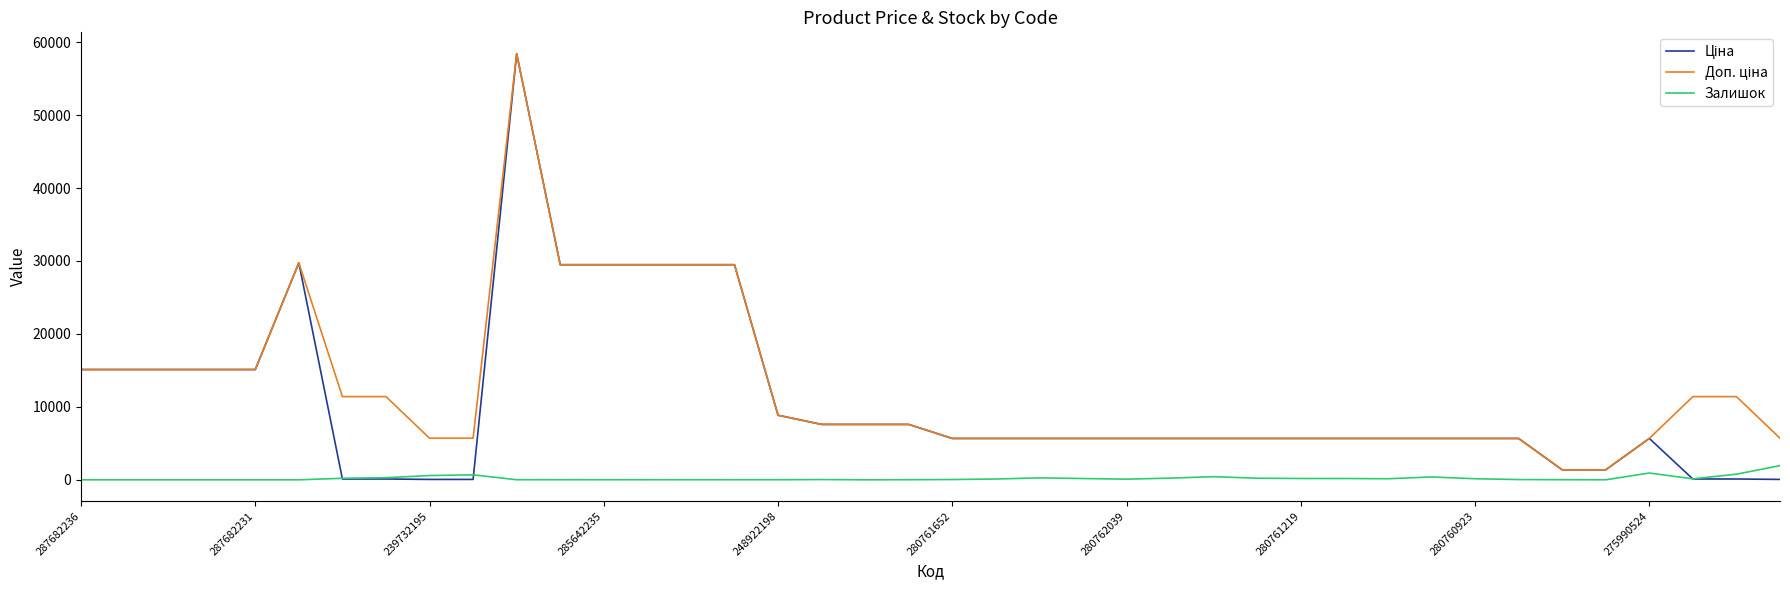

What is the maximum value shown in the chart?

58426.5